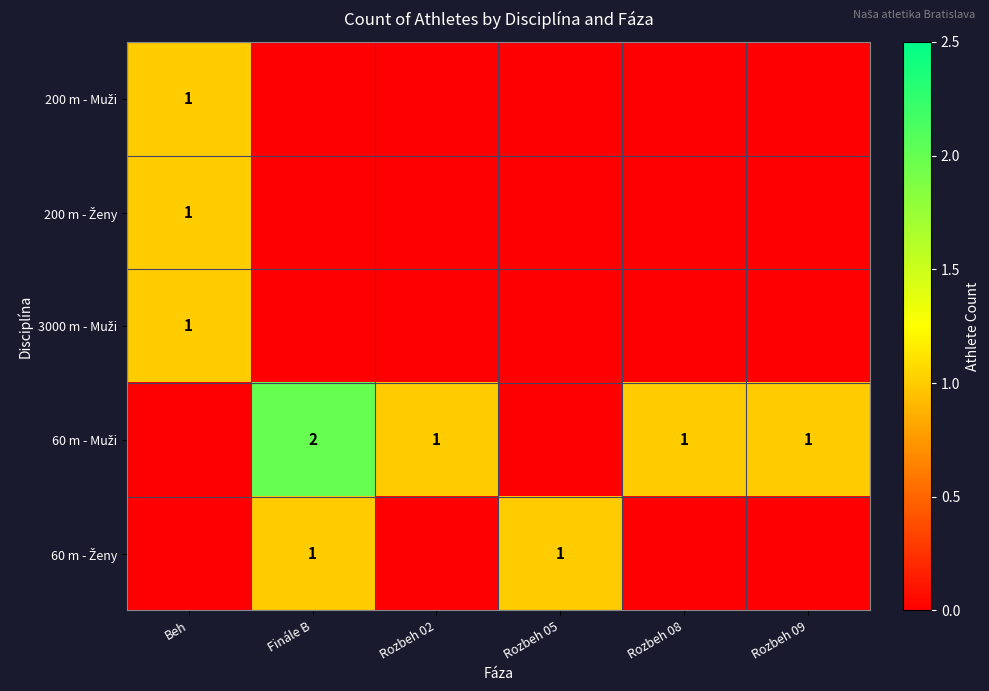

What is the difference between the maximum and minimum values in the 60 m - Ženy series?

1